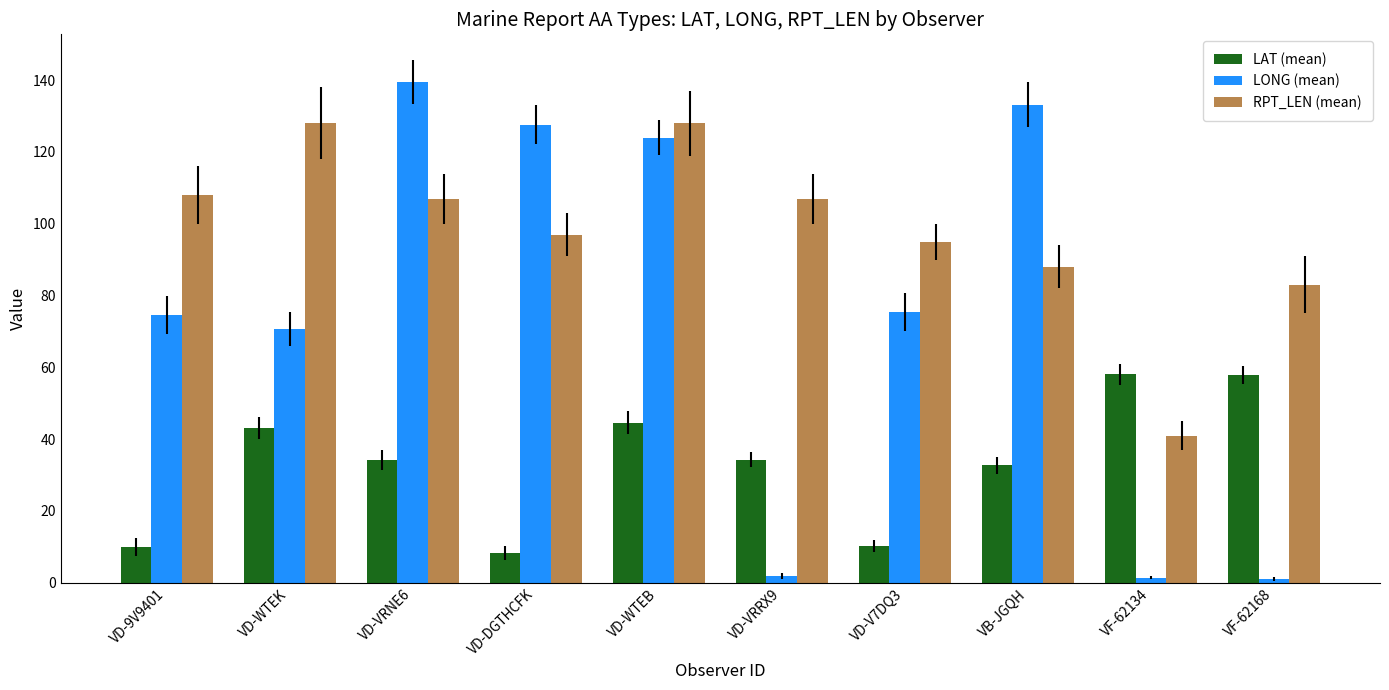

What is the difference between the highest and lowest values at VD-V7DQ3?

84.7